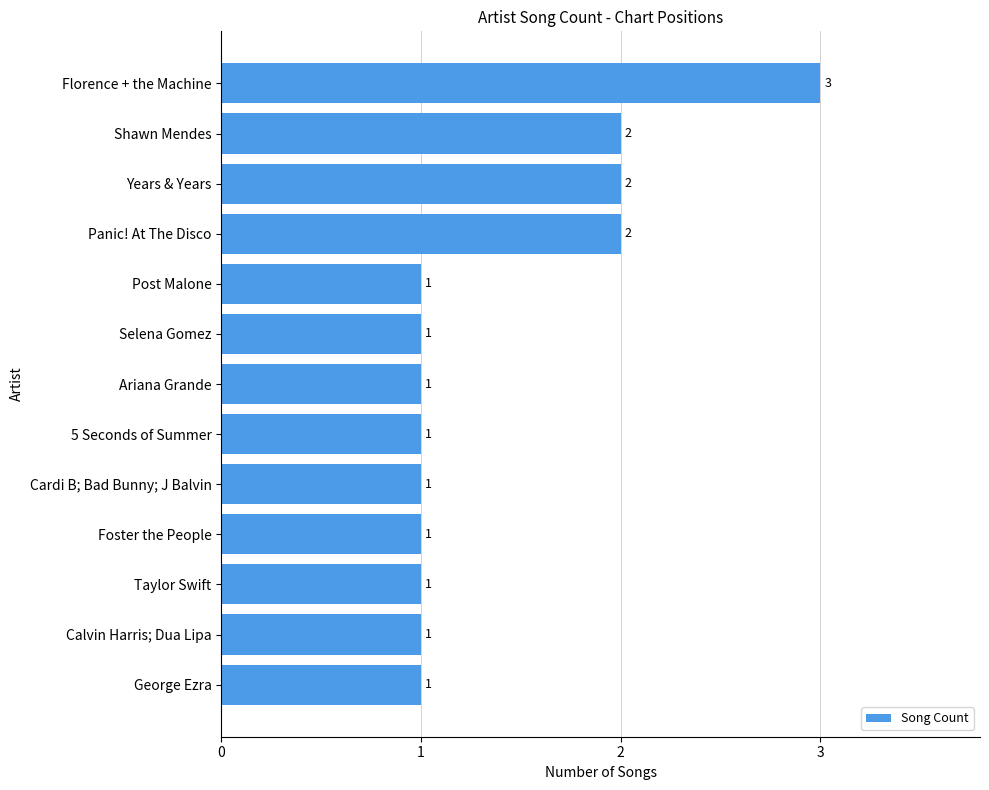

Which category has the highest value across all series?

Florence + the Machine